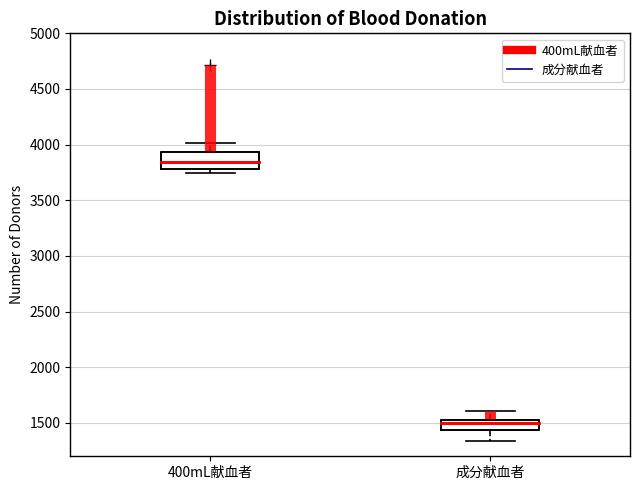

Reading left to right, transcribe this box plot: for each box, give where its median line is, the range the box spans, and where its two whiskers end, as read against the y-axis. The values are not printed on the chart, so give them approximately, as read against the axis.

400mL献血者: median 3850, box 3800 to 3950, whiskers 3750 to 4000
成分献血者: median 1500, box 1450 to 1550, whiskers 1350 to 1600